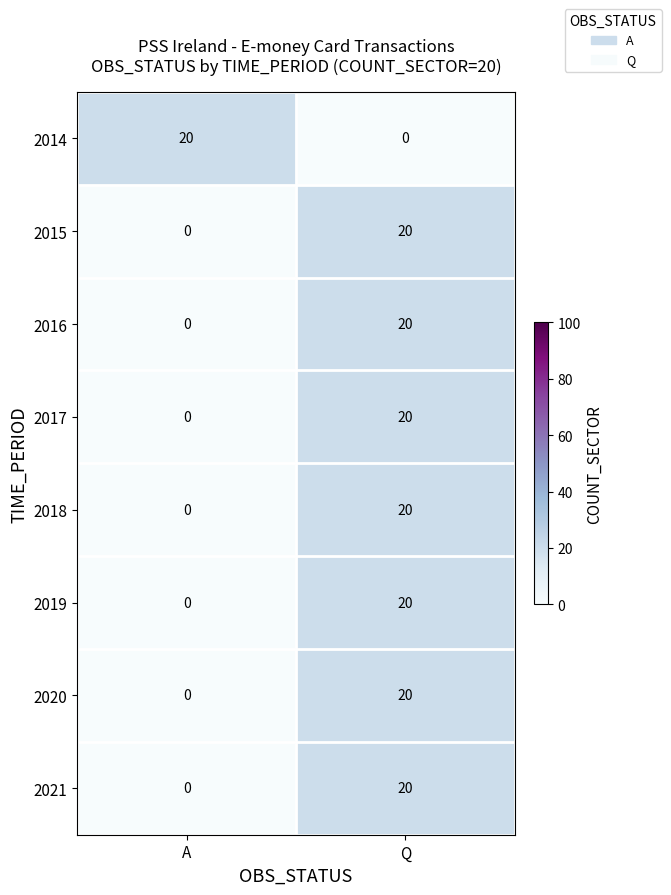

What is the total value across all series at Q?

140